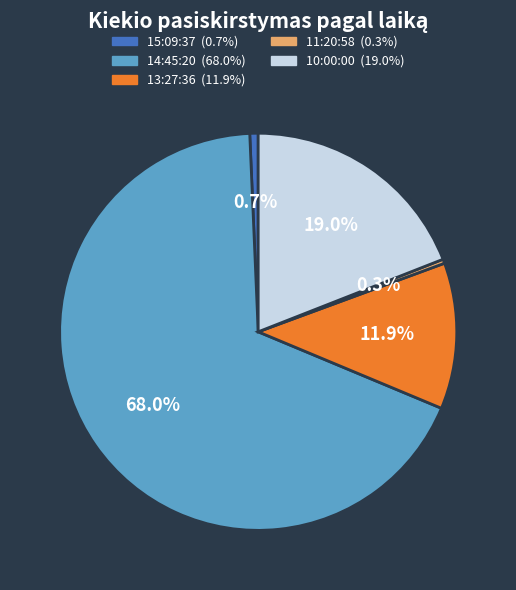

The 11:20:58 slice represents 0% of the pie. True or false?

True